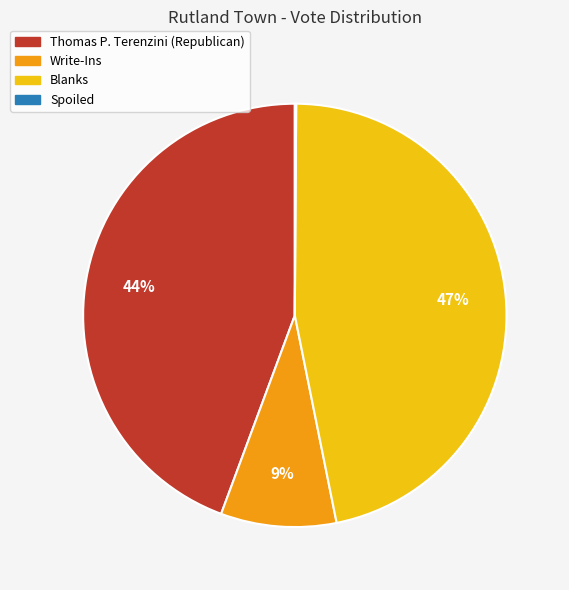

Is it true that Blanks is 60% of the pie?

False